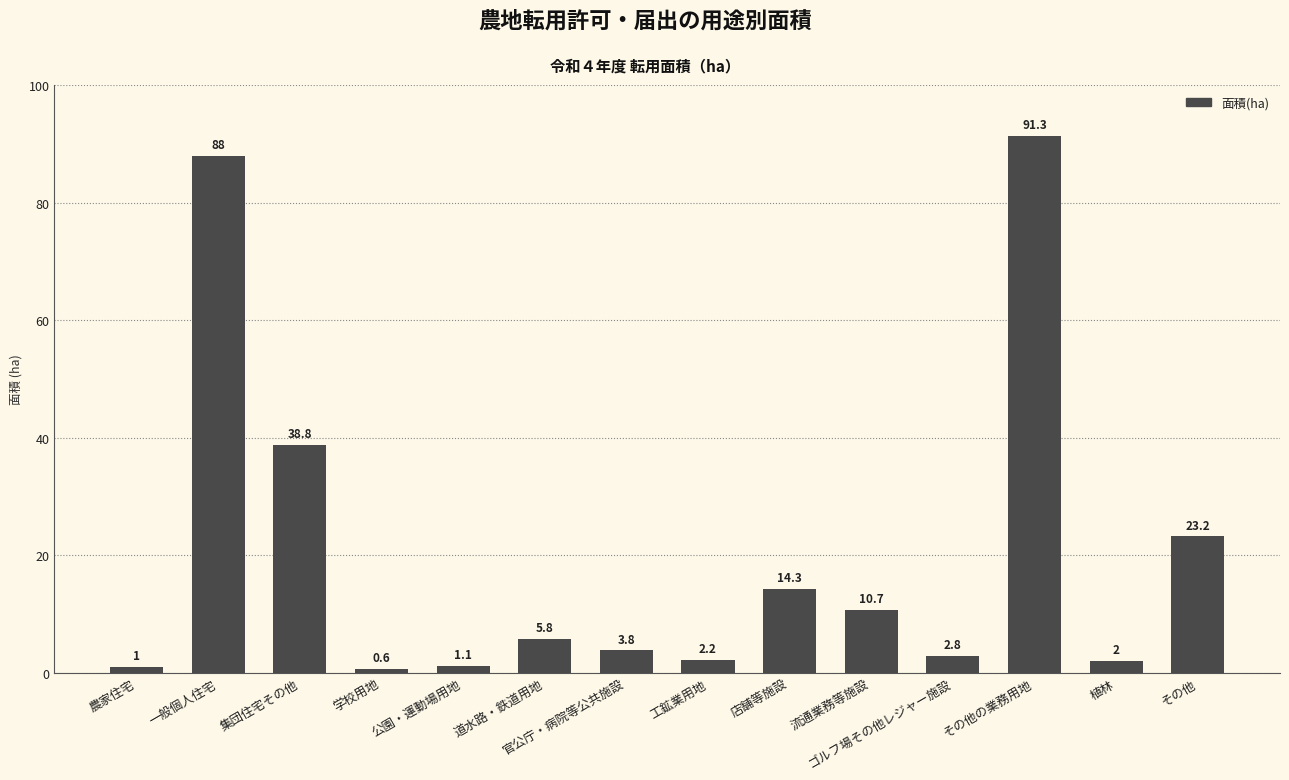

Reading left to right, what are all the values shown in this chart?

1.0	88.0	38.8	0.6	1.1	5.8	3.8	2.2	14.3	10.7	2.8	91.3	2.0	23.2